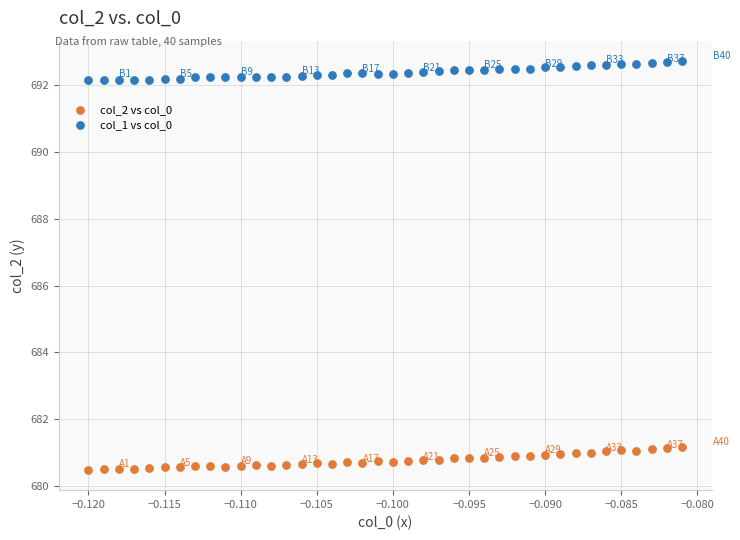

Across all data points, what is the range of Y values (max minus min)?

12.2